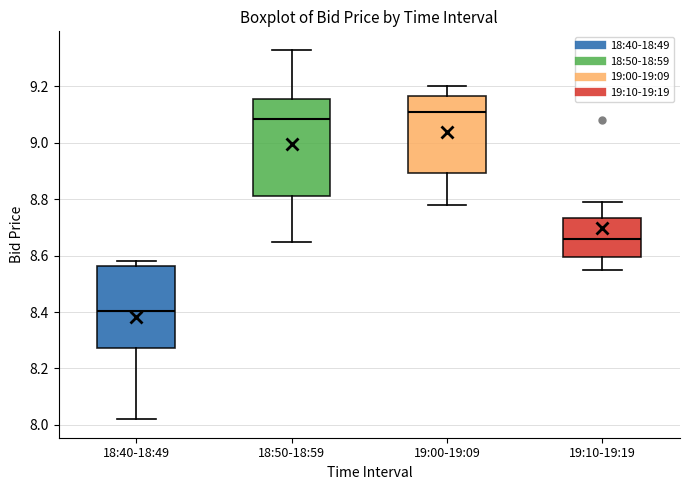

Reading left to right, read every box against the y-axis: the position of its median line, the range the box covers, and the ends of its whiskers. The values are not printed on the chart, so give them approximately, as read against the axis.

18:40-18:49: median 8.40, box 8.28 to 8.56, whiskers 8.02 to 8.58
18:50-18:59: median 9.08, box 8.82 to 9.16, whiskers 8.66 to 9.34
19:00-19:09: median 9.12, box 8.90 to 9.16, whiskers 8.78 to 9.20
19:10-19:19: median 8.66, box 8.60 to 8.74, whiskers 8.56 to 8.80